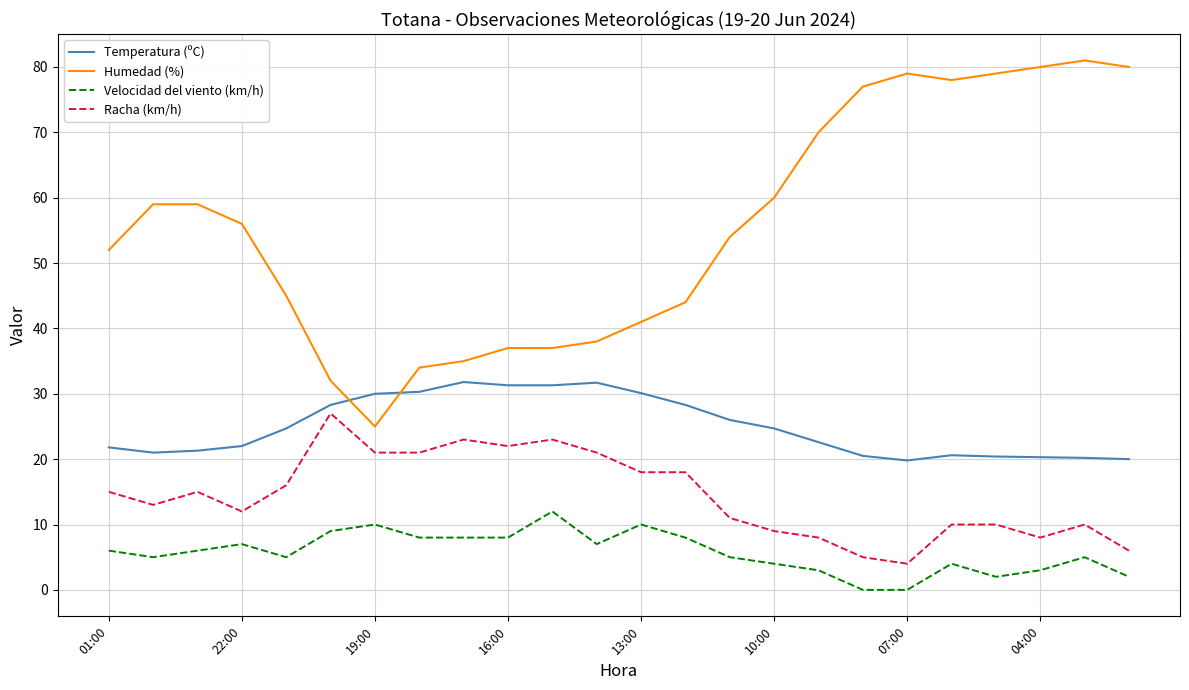

How many lines are shown in the chart?

4